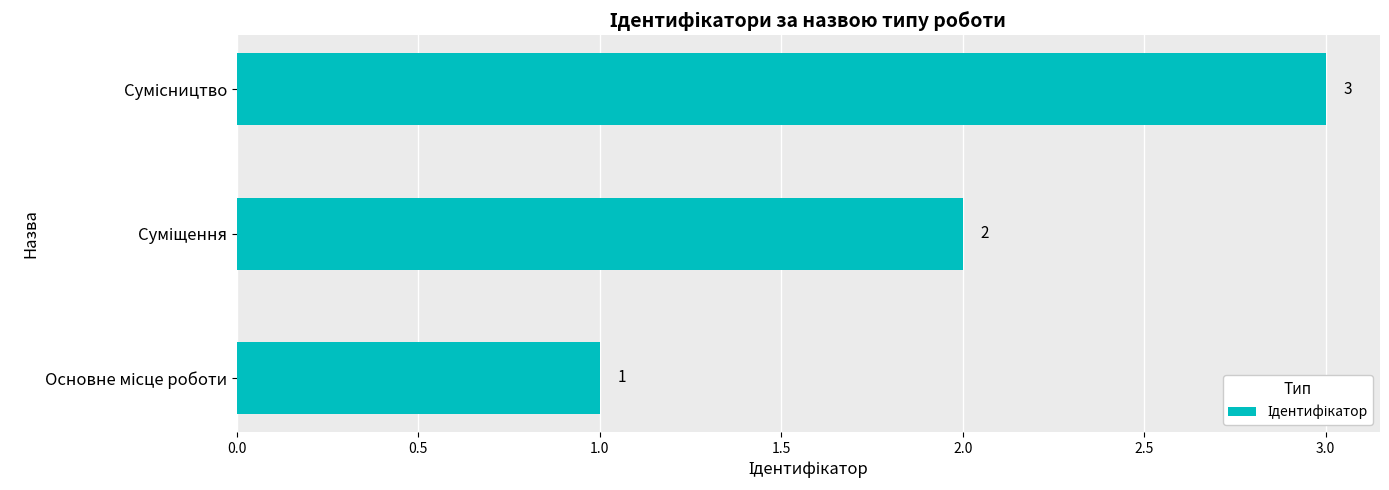

What is the sum of all values?

6